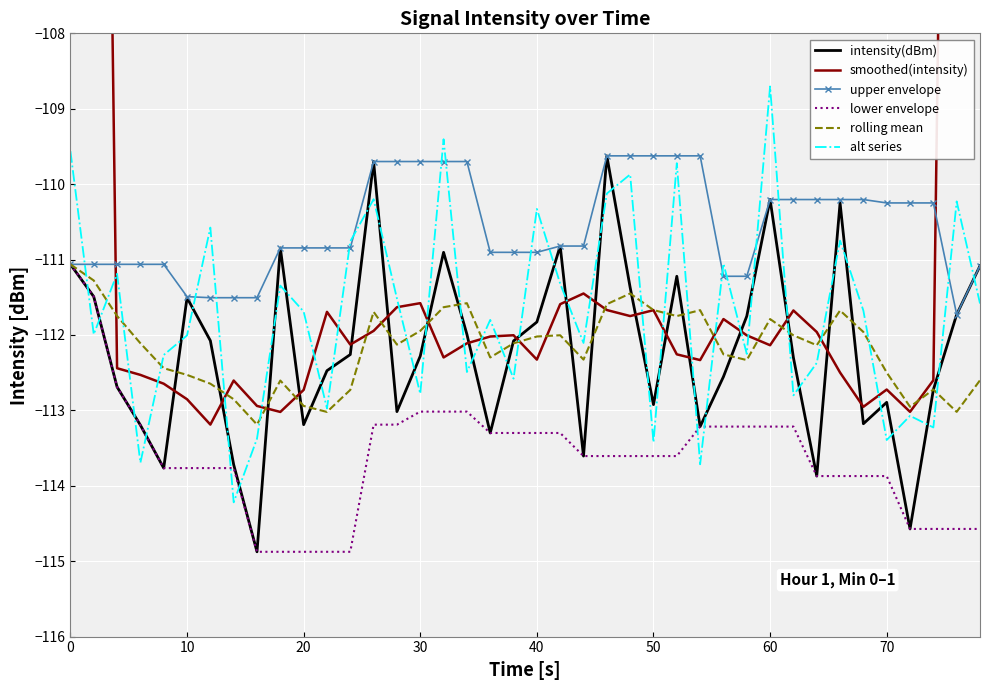

Is it true that upper envelope equals -110.9 at 40?

True